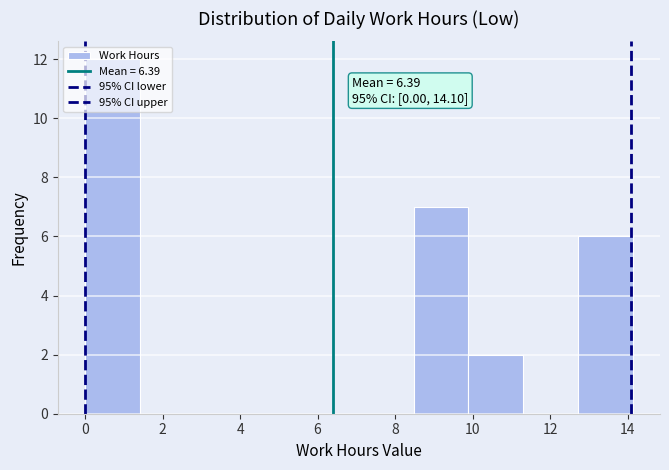

Which range on the x-axis has the tallest bar?

0.0 to 1.4